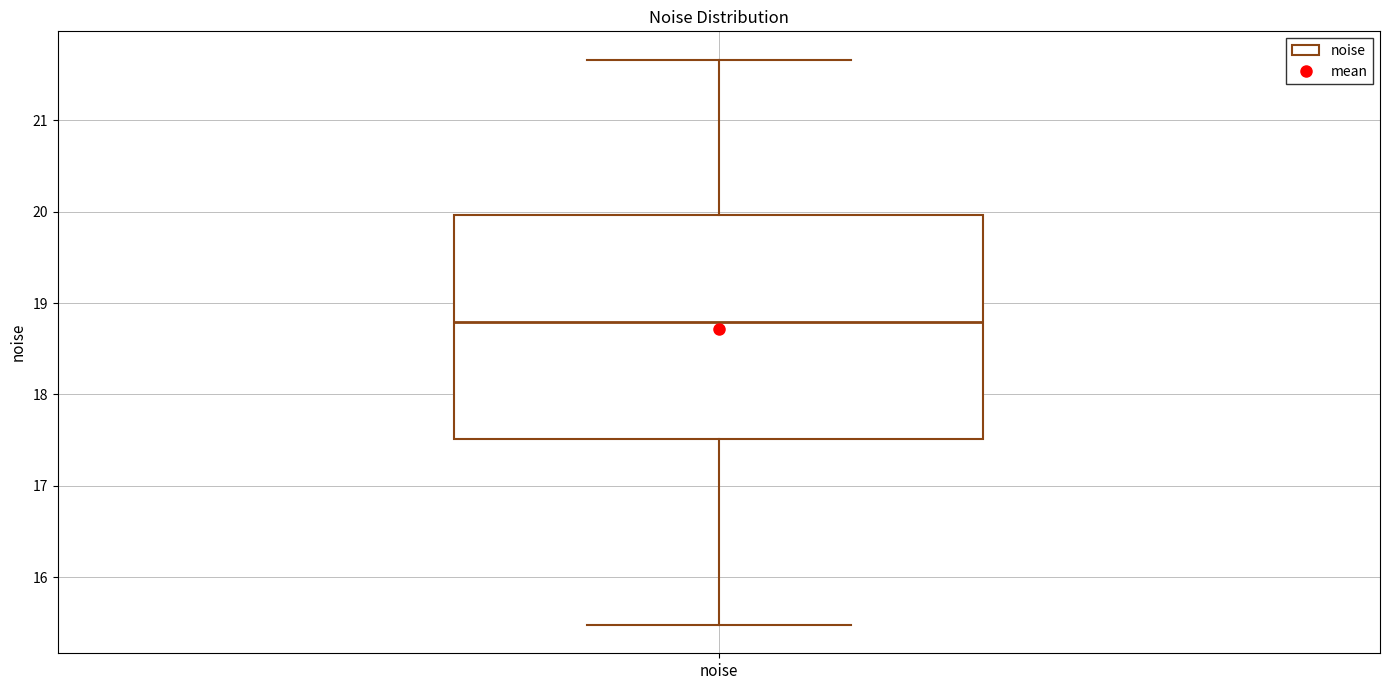

Transcribe this box plot: give where the median line is, the range the box spans, and where the two whiskers end, as read against the y-axis. The values are not printed on the chart, so give them approximately, as read against the axis.

median 18.8, box 17.5 to 20.0, whiskers 15.5 to 21.7